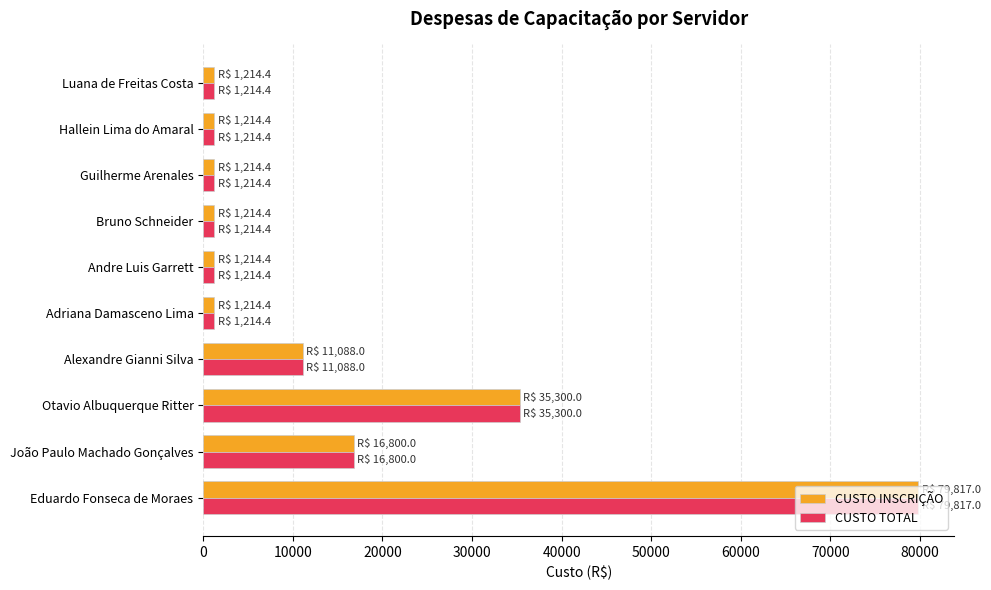

Is it true that CUSTO INSCRIÇÃO equals 2525.9 at Alexandre Gianni Silva?

False